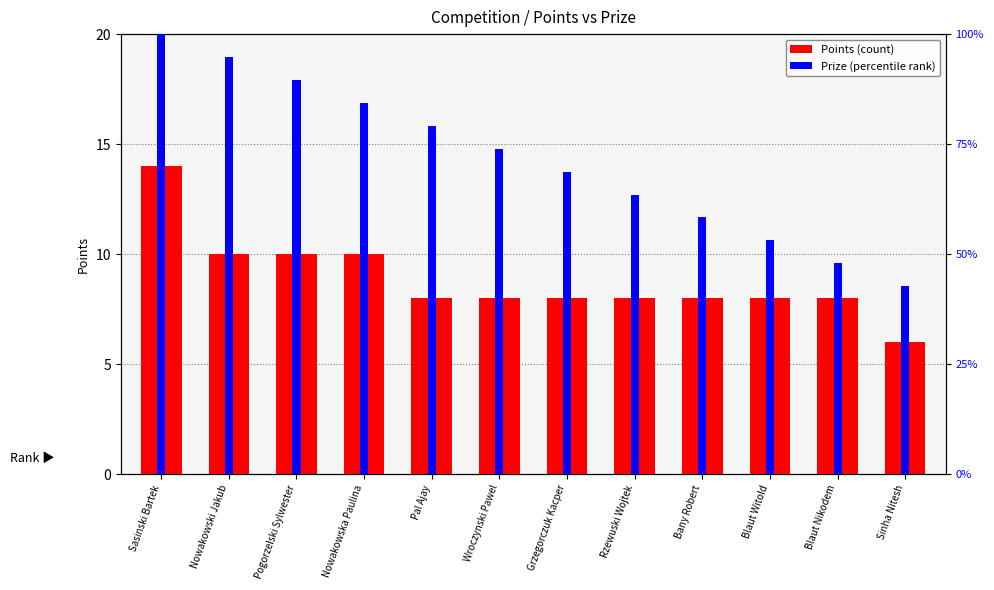

The value of Points at Grzegorczuk Kacper is 8.0. True or false?

True